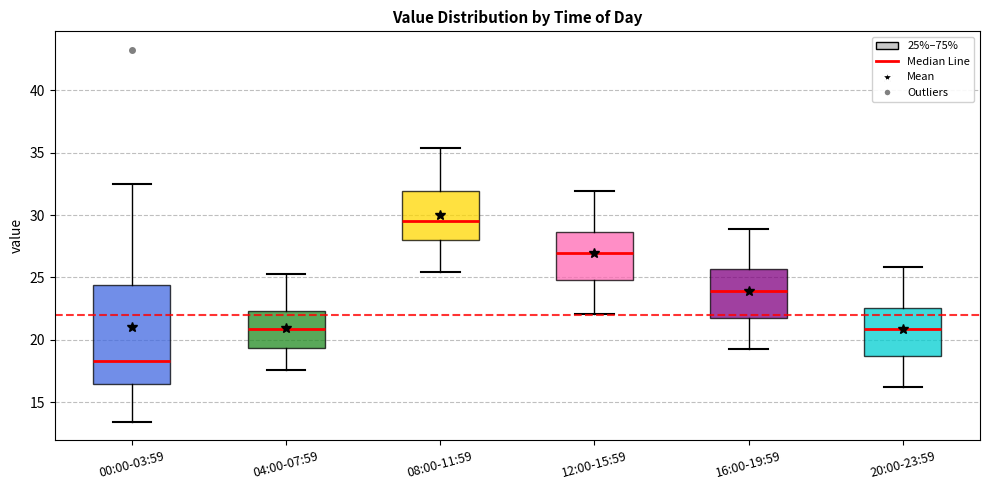

Which box has the highest median line?

08:00-11:59